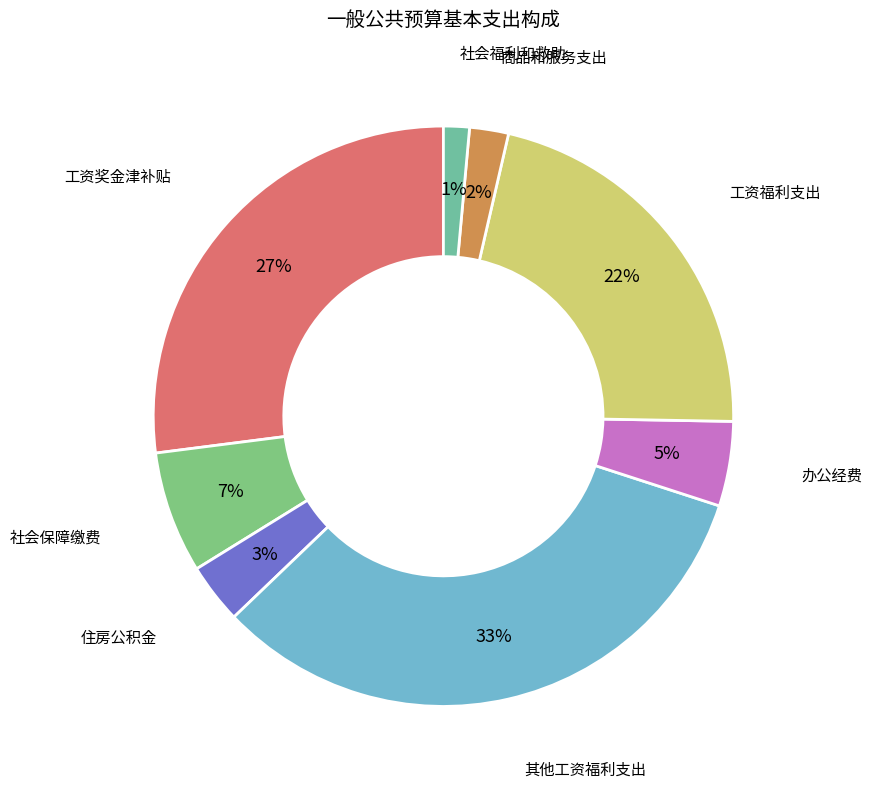

How many slices are in this pie chart?

8